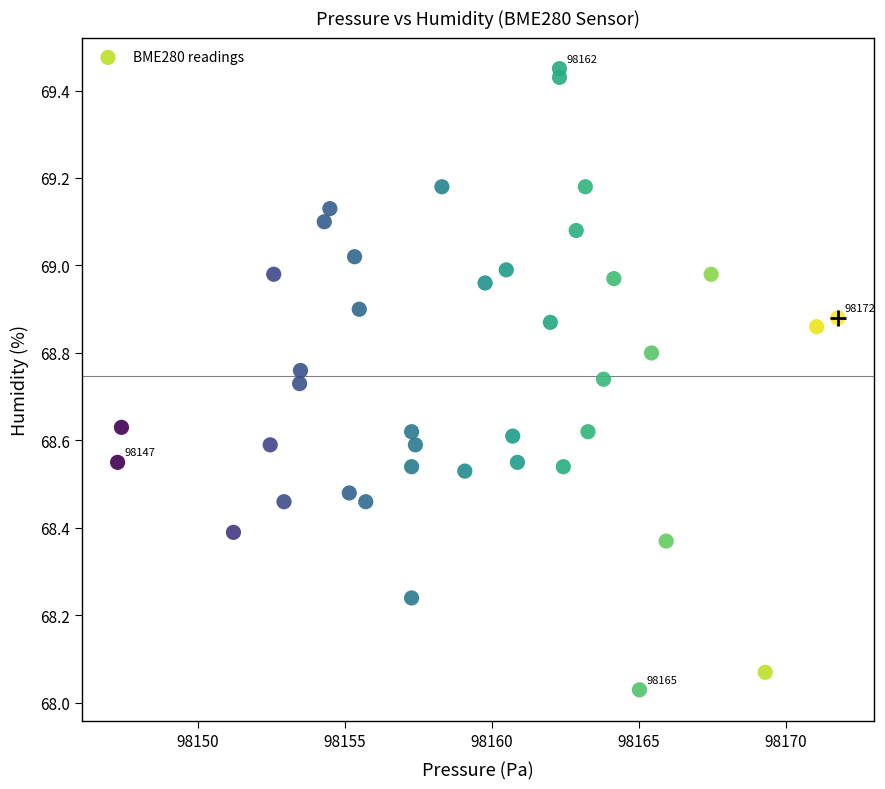

What is the range of X values (max minus min)?

24.5